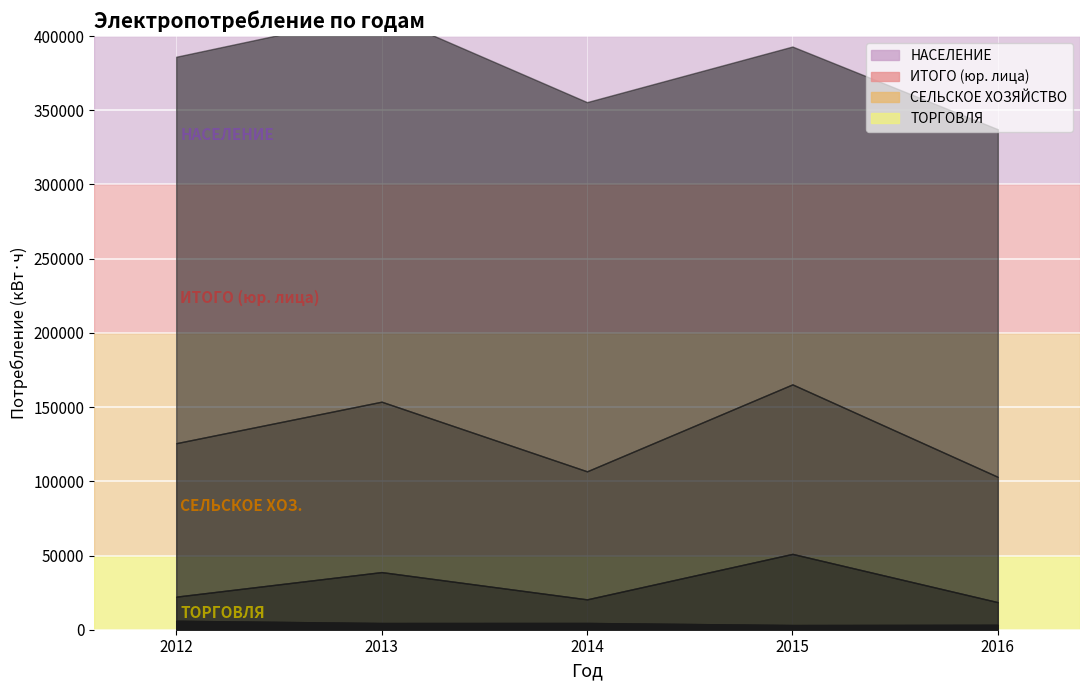

The НАСЕЛЕНИЕ series shows 261800 at 2013. True or false?

True